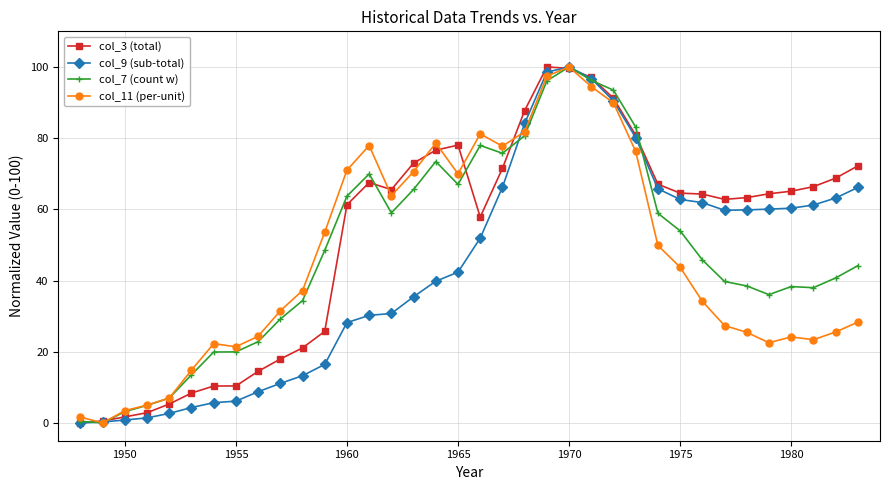

What are all the series names shown in the legend?

col_3 (total), col_9 (sub-total), col_7 (count w), col_11 (per-unit)